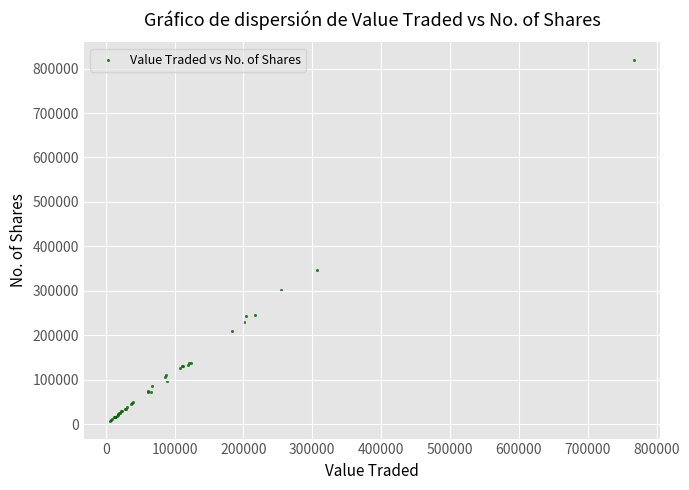

What Y value in the scatter plot is closest to 413217?

345663